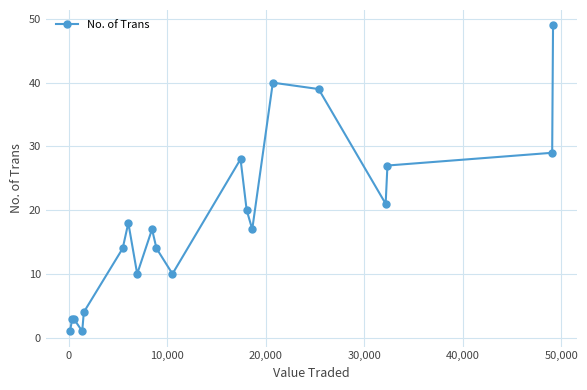

What is the value of the 1st point from the left?

1